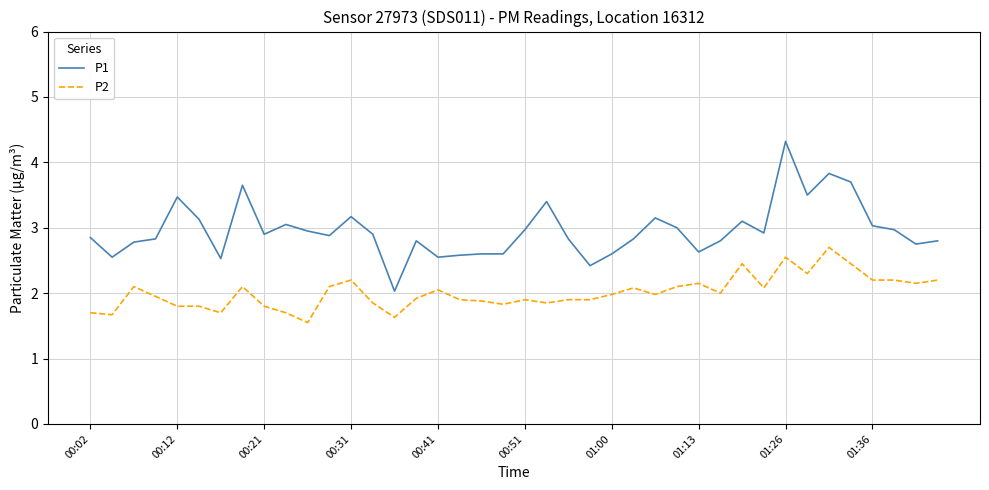

What is the highest value of the P2 series?

2.7